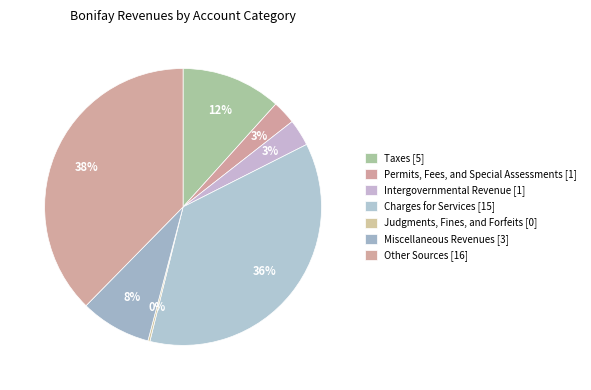

Which has a higher value, Charges for Services or Intergovernmental Revenue?

Charges for Services